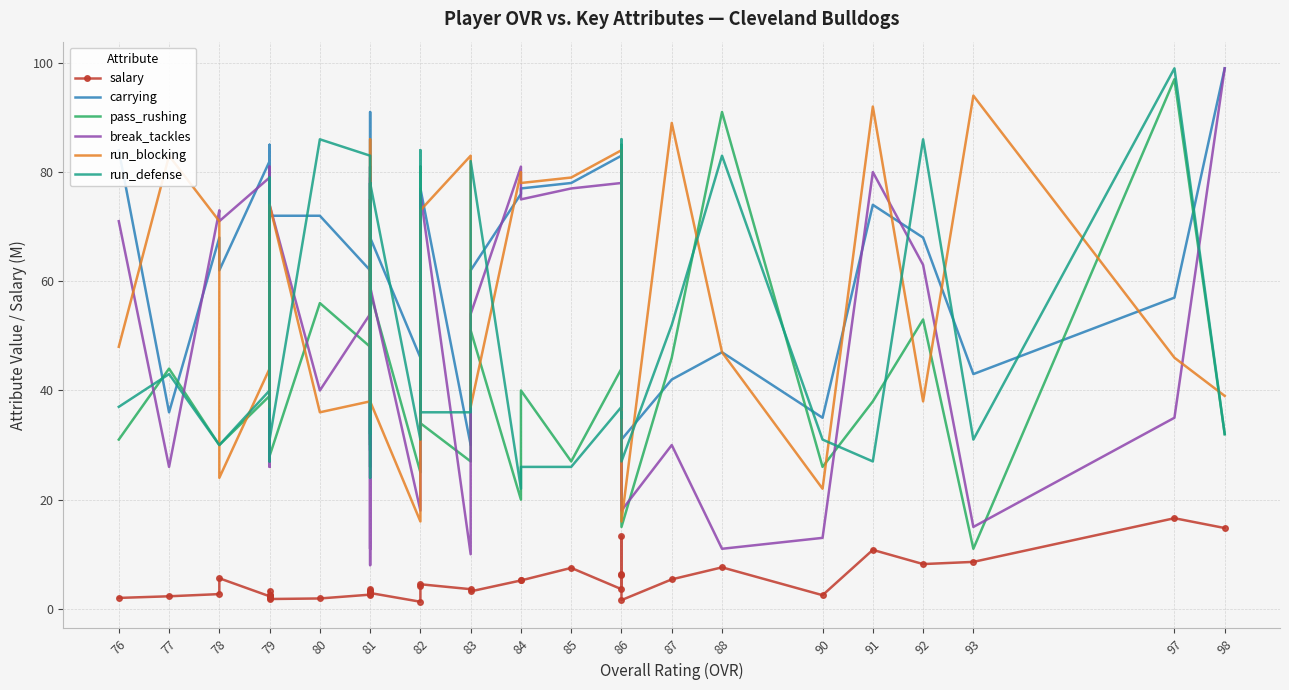

Rank the series by their maximum value, from lowest to highest.

salary, run_blocking, pass_rushing, carrying, break_tackles, run_defense